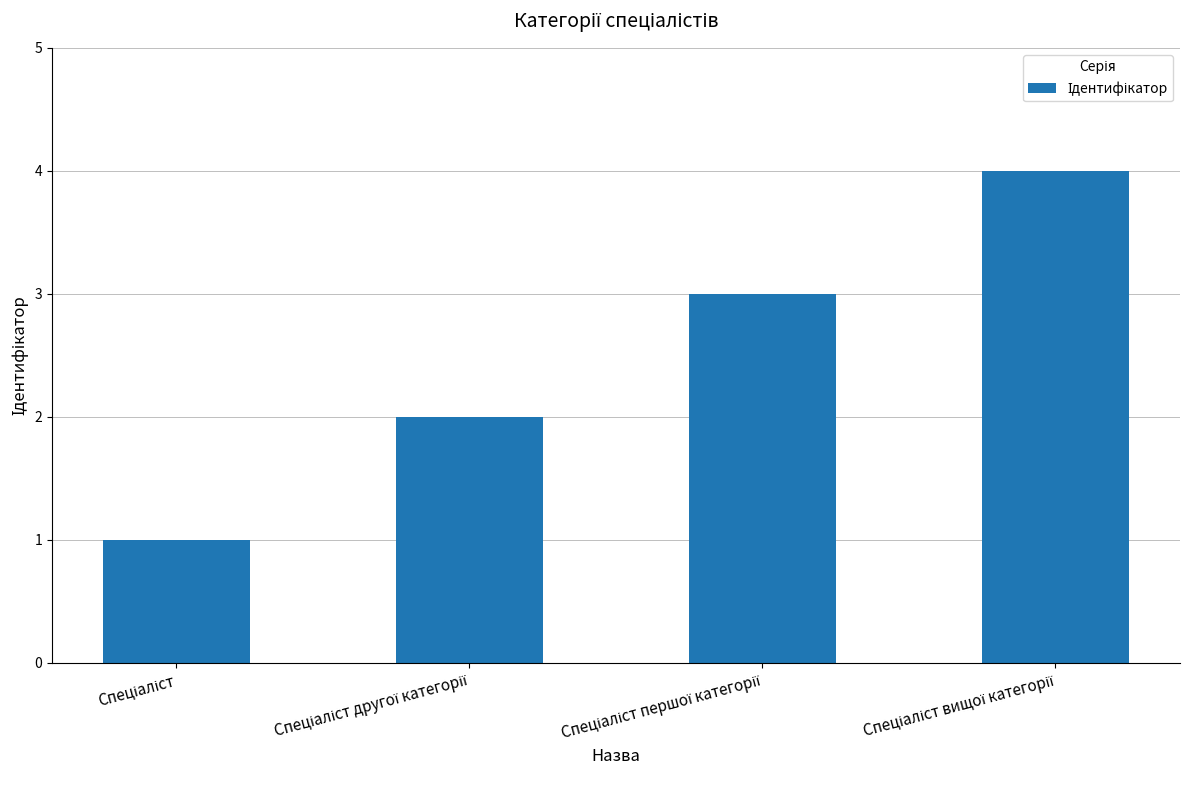

Reading left to right, transcribe all the data shown in this chart.

1	2	3	4